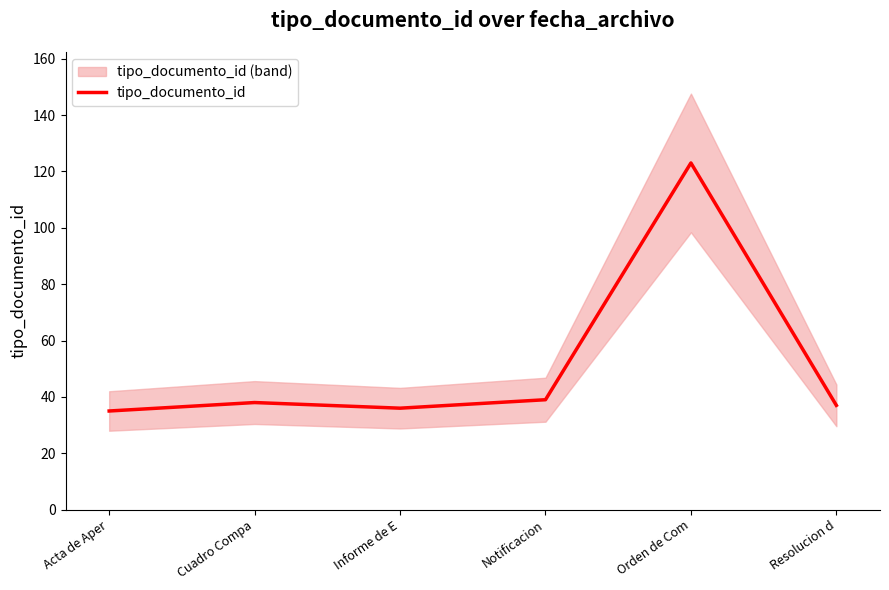

What is the smallest value displayed?

35